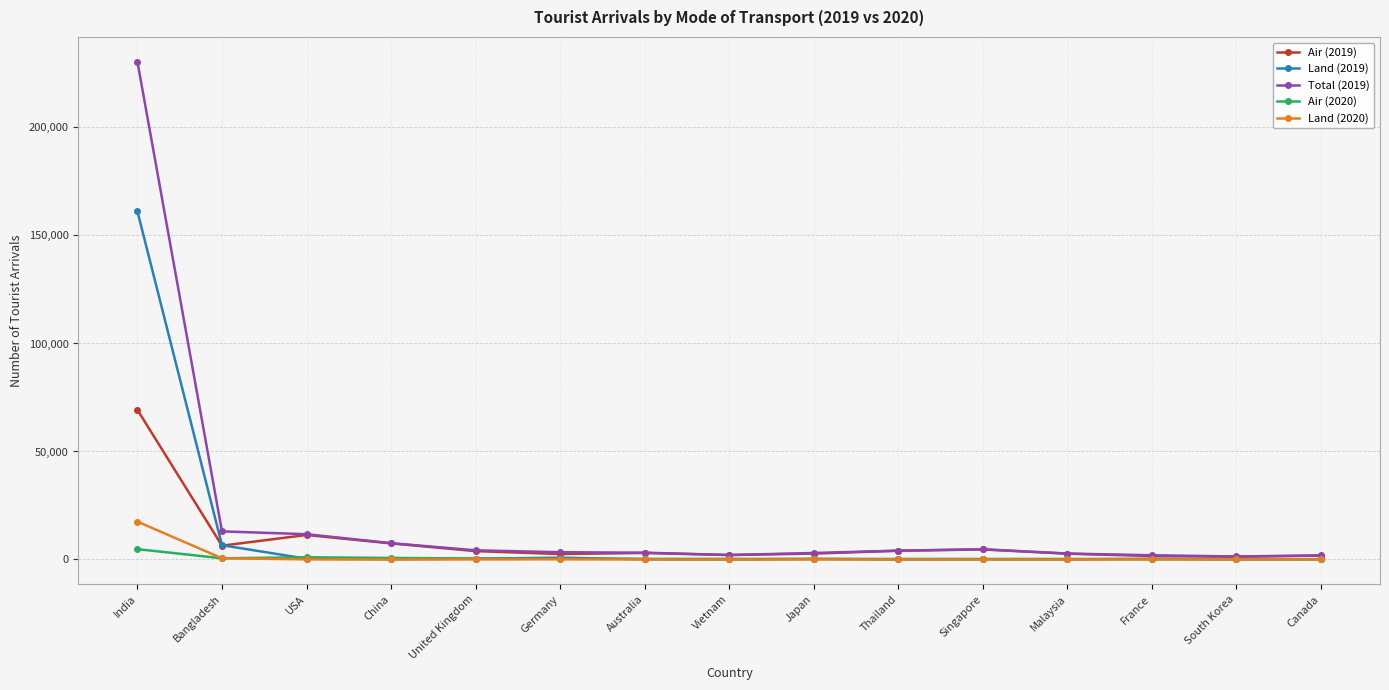

List the series in order of their peak value, lowest first.

Air (2020), Land (2020), Air (2019), Land (2019), Total (2019)